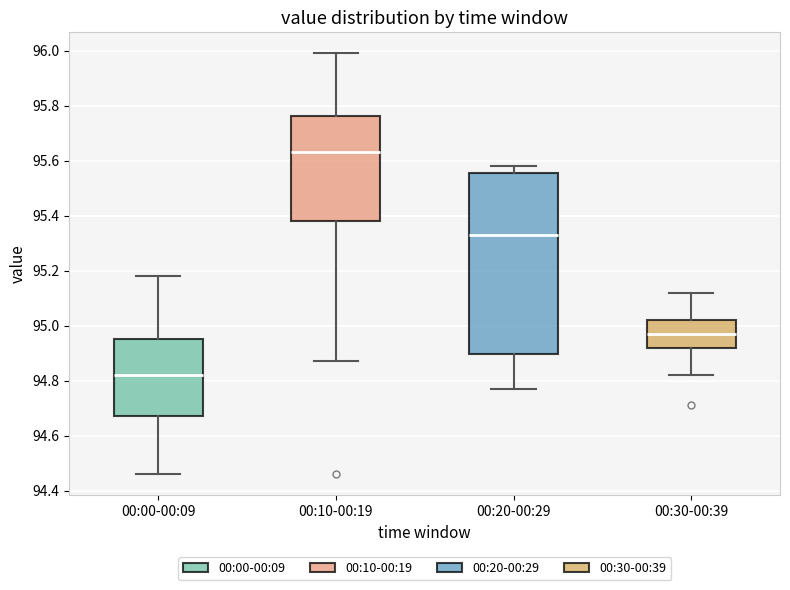

Which box's median line is the lowest?

00:00-00:09